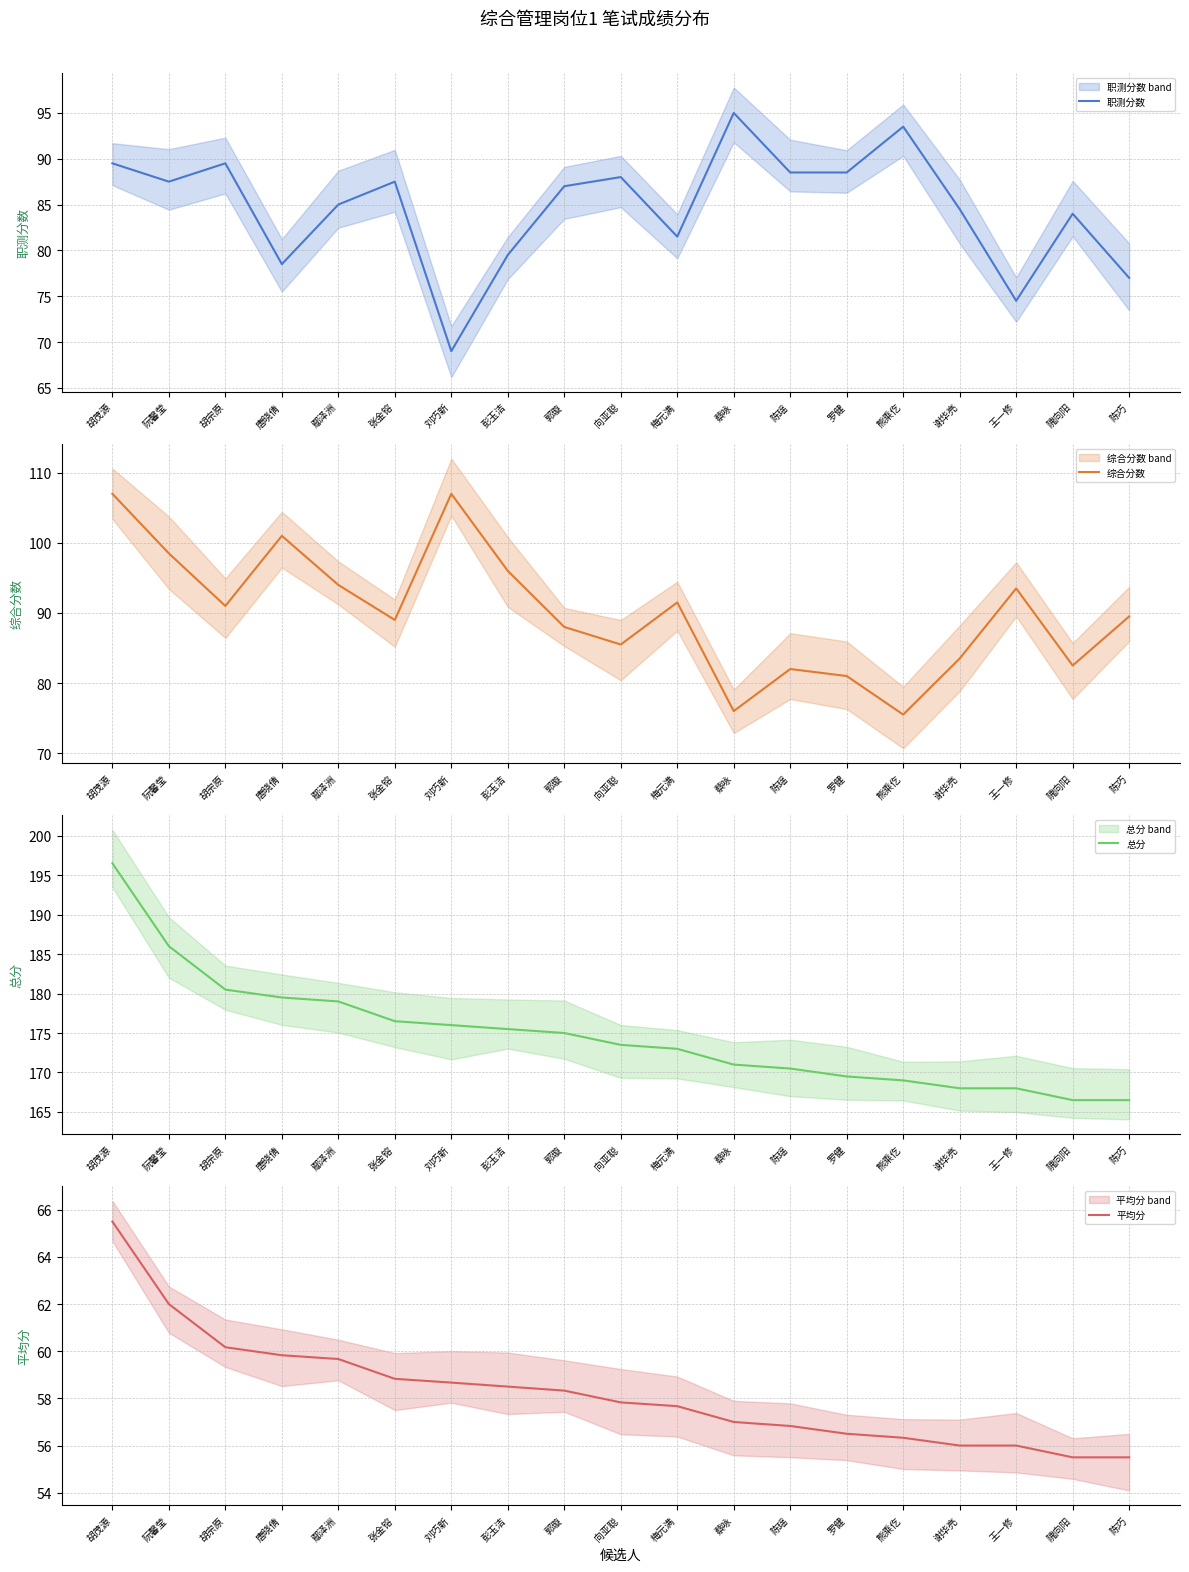

At how many categories does at least one series exceed 102?

19